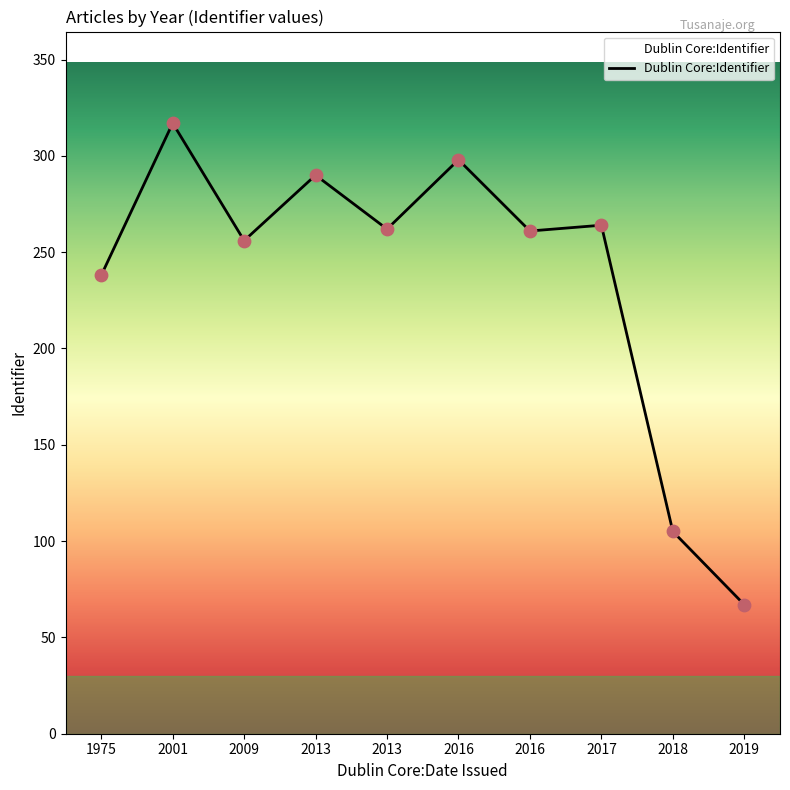

Between 2016 and 1975, which is larger?

2016